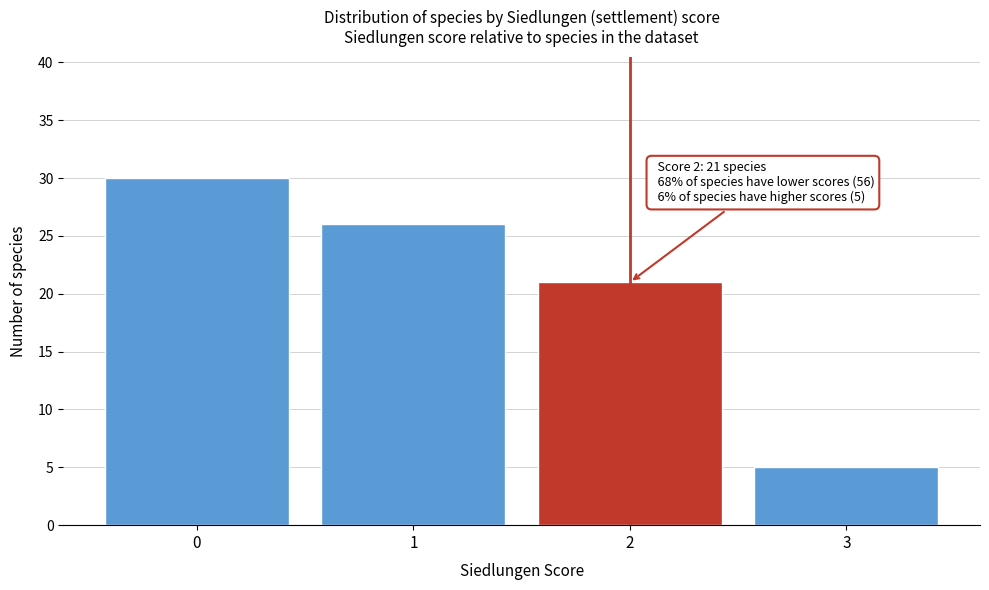

Reading left to right, extract all data points from this chart.

30	26	21	5